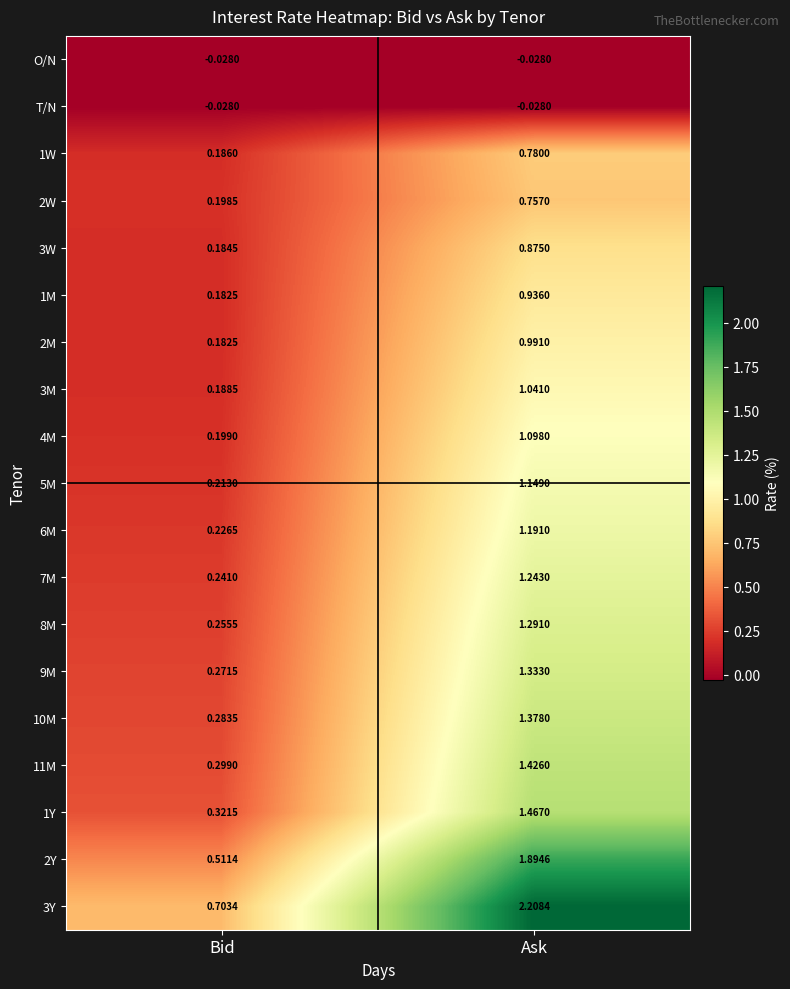

Is the value of 8M at Bid greater than the value of 9M at Ask?

No